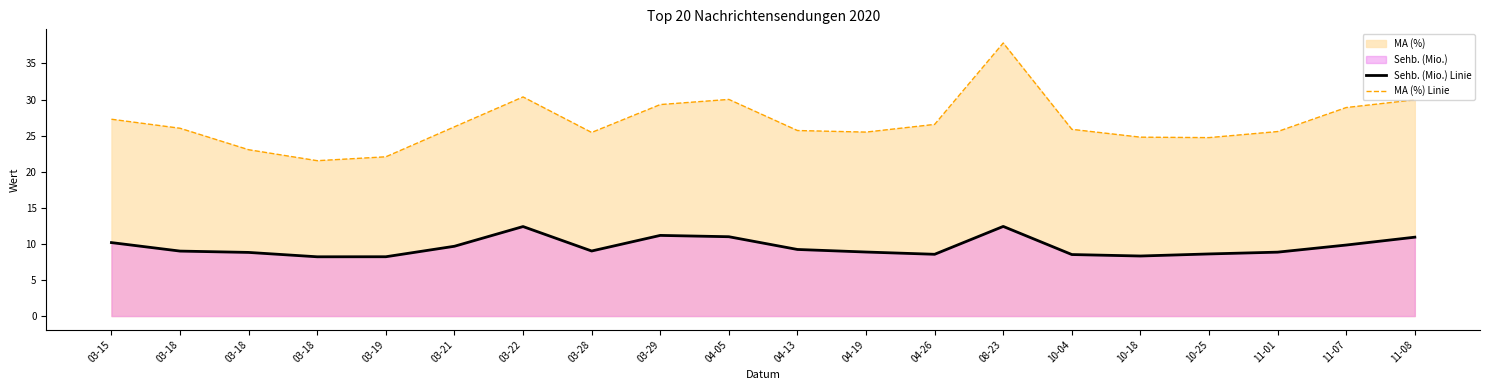

Rank the categories by Sehb. (Mio.) Linie value from highest to lowest.

08-23, 03-22, 03-29, 04-05, 11-08, 03-15, 11-07, 03-21, 04-13, 03-28, 03-18, 04-19, 11-01, 03-18, 10-25, 04-26, 10-04, 10-18, 03-19, 03-18